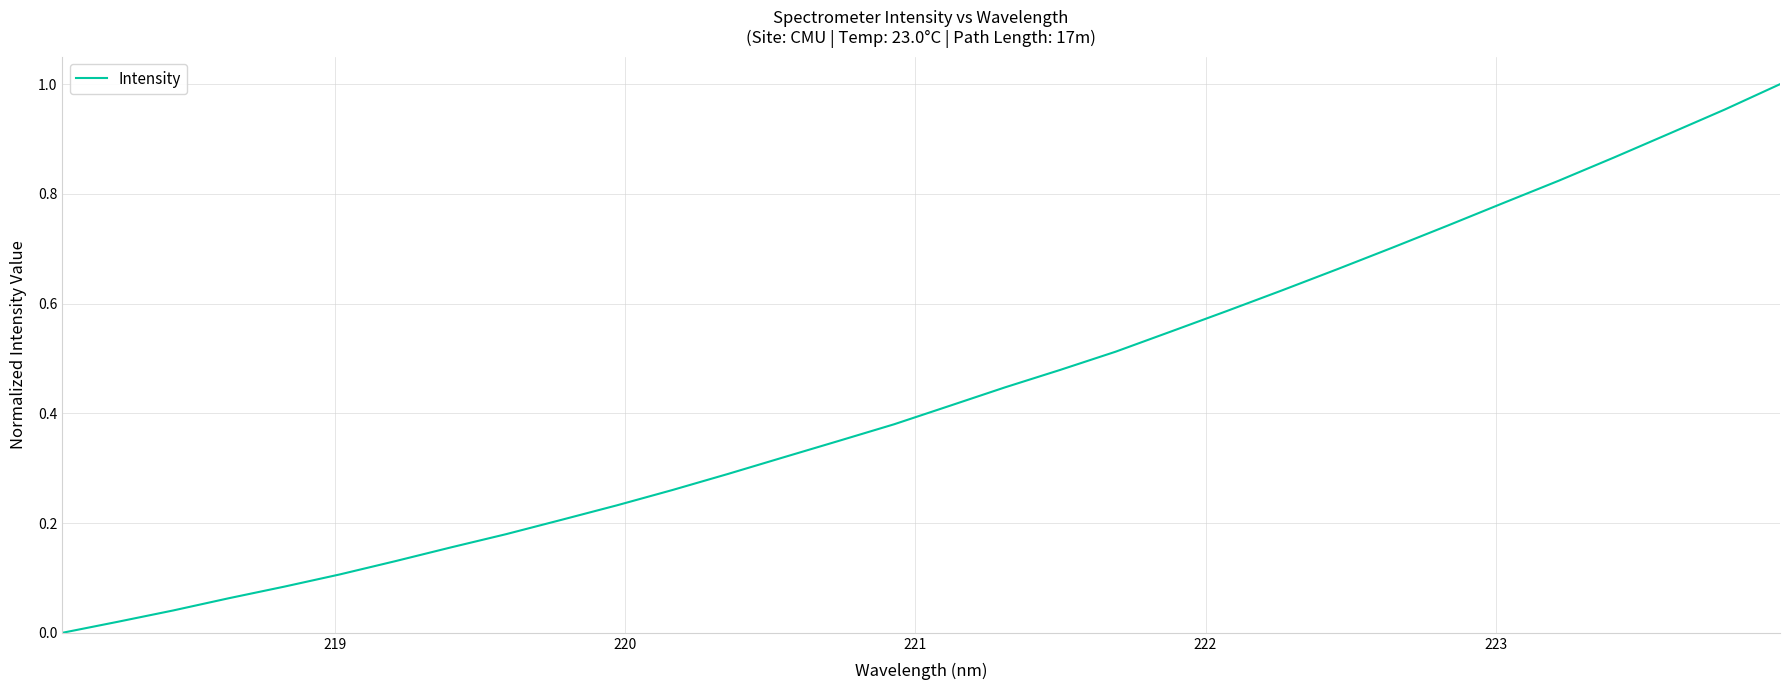

Is this an area chart (filled region under the line)?

No